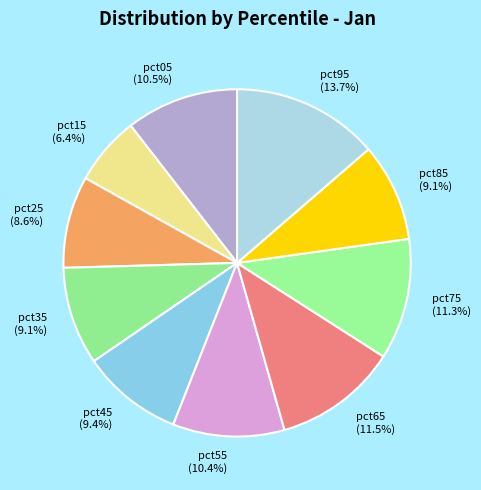

To the nearest percent, what is the difference between the largest and smallest slice percentages?

7%